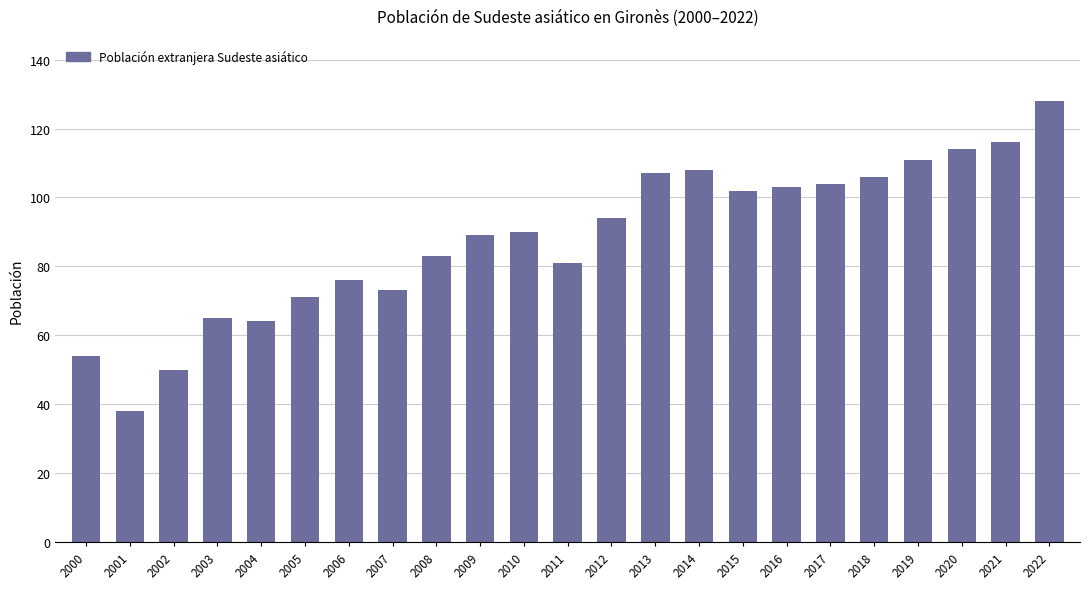

What is the maximum value shown in the chart?

128